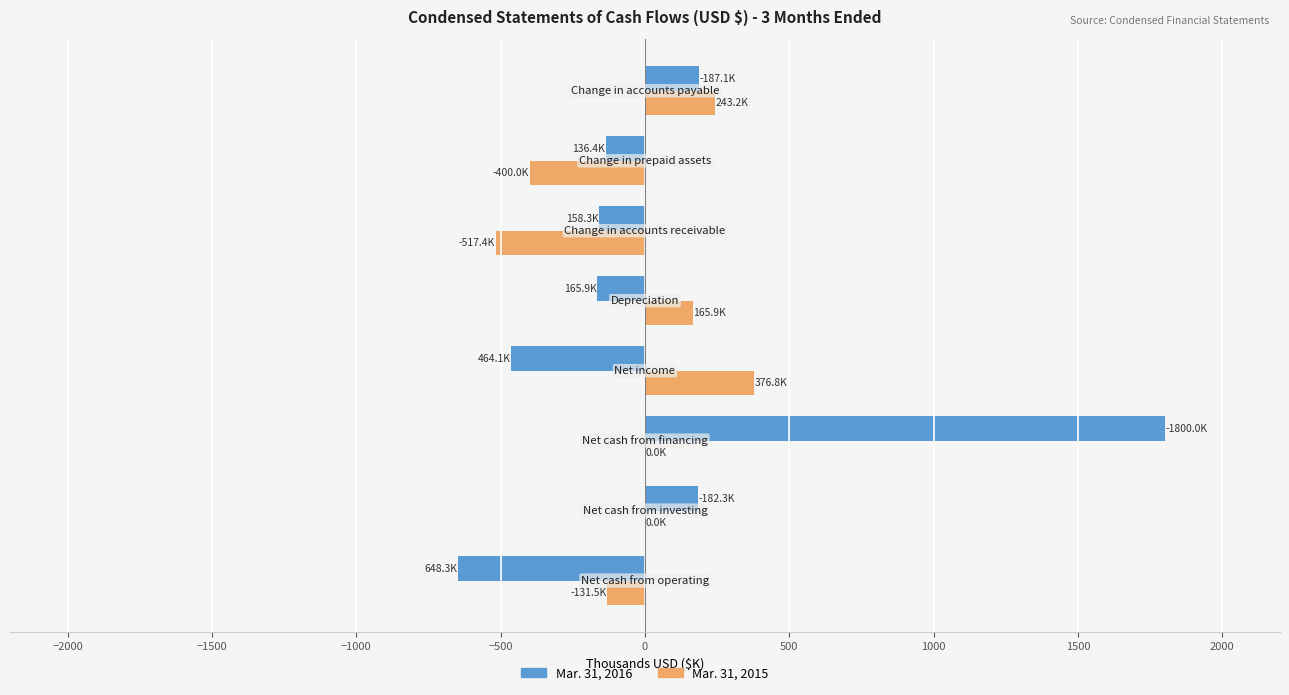

What is the maximum value for Mar. 31, 2016?

1800.0